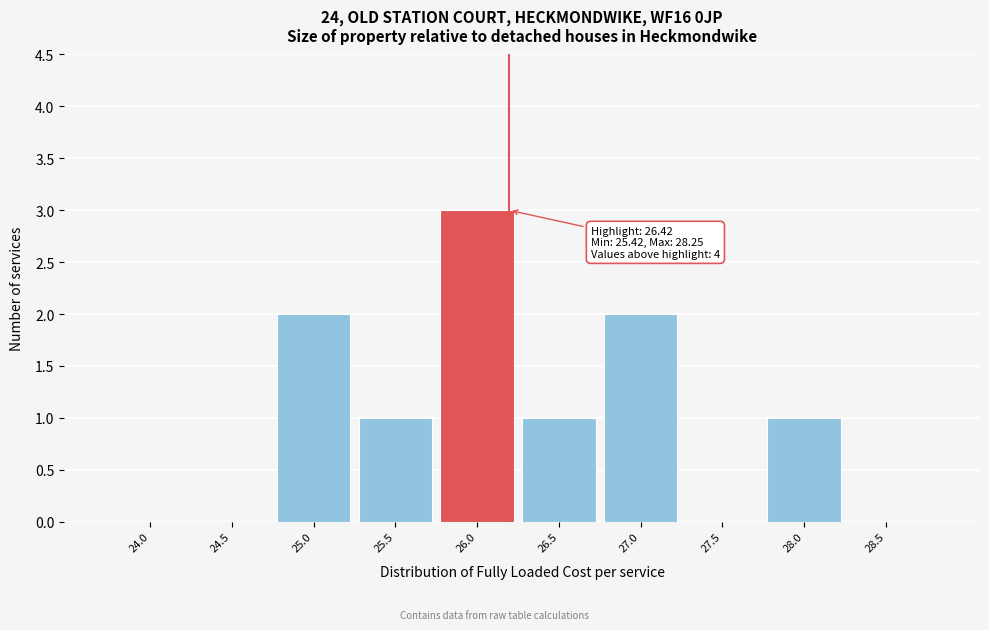

Reading left to right, extract all data points from this chart.

24.0=0	24.5=0	25.0=2	25.5=1	26.0=3	26.5=1	27.0=2	27.5=0	28.0=1	28.5=0